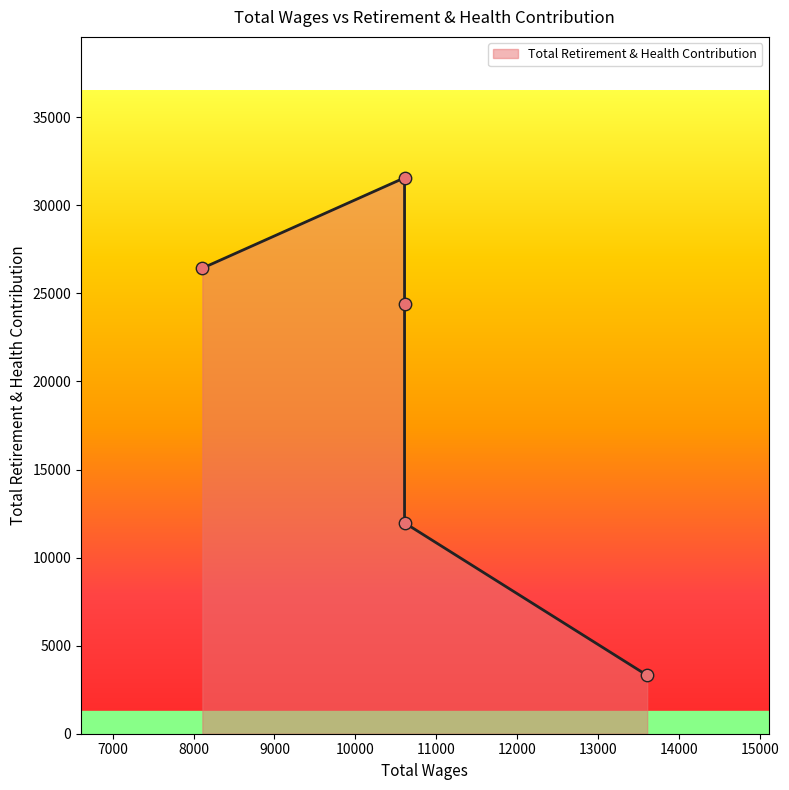

Approximately how many times larger is the value at 10608.0 compared to 10608.0?

2.0